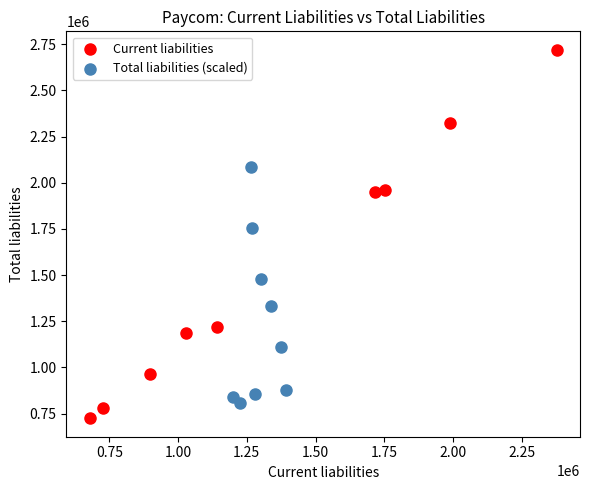

Which series has the largest Y range (max minus min)?

Current liabilities